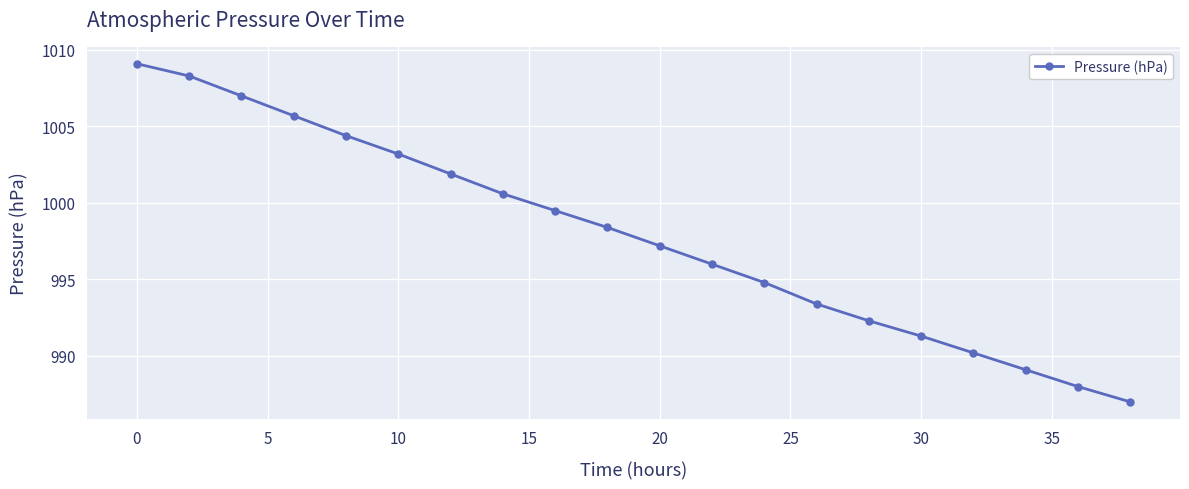

What is the greatest value displayed?

1009.1